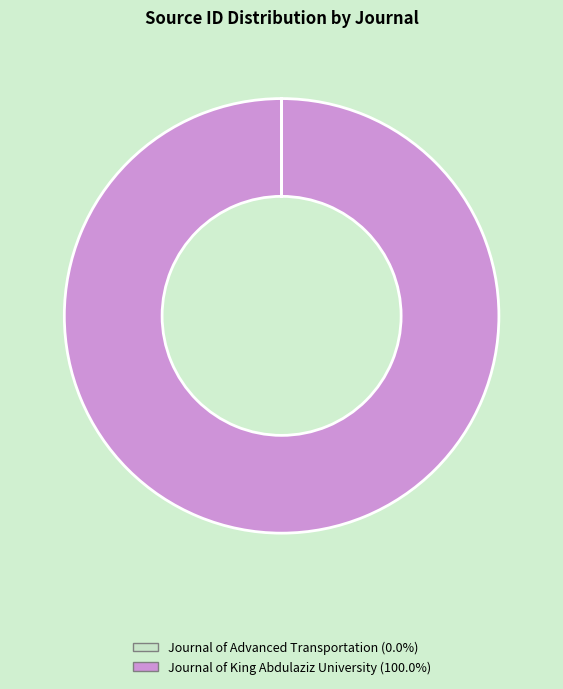

What is the largest slice in the pie chart?

Journal of King Abdulaziz University